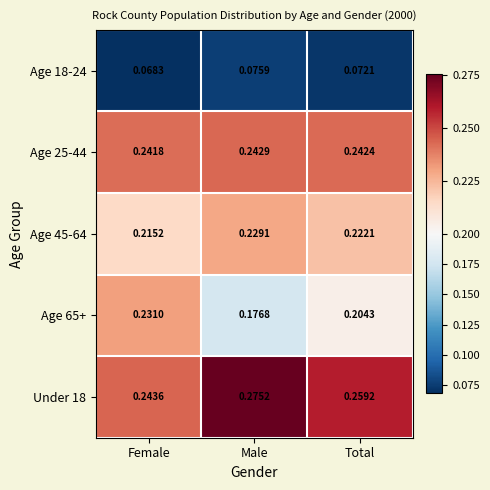

At which label is Age 45-64 closest to 0?

Female